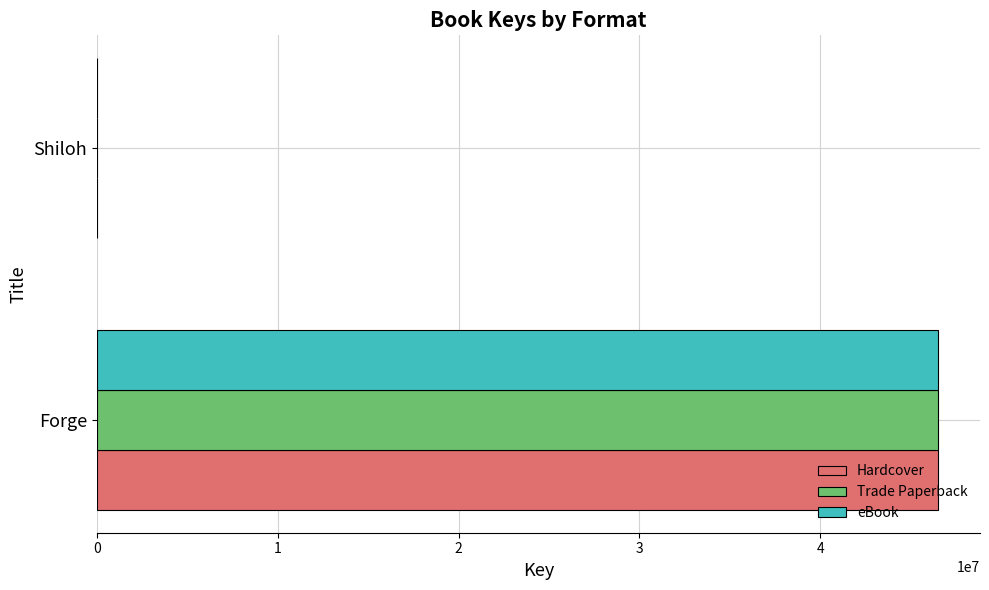

At which category is the sum across all series the highest?

Forge